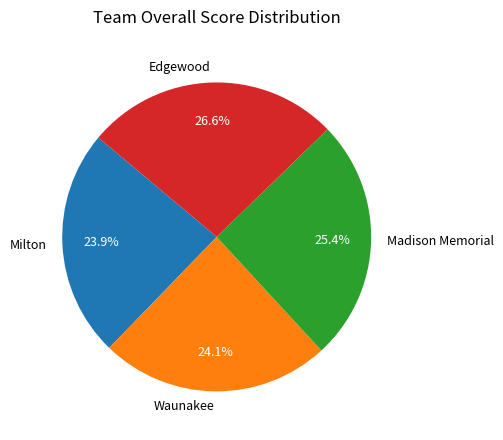

What percentage do Waunakee and Madison Memorial together represent?

49.5%